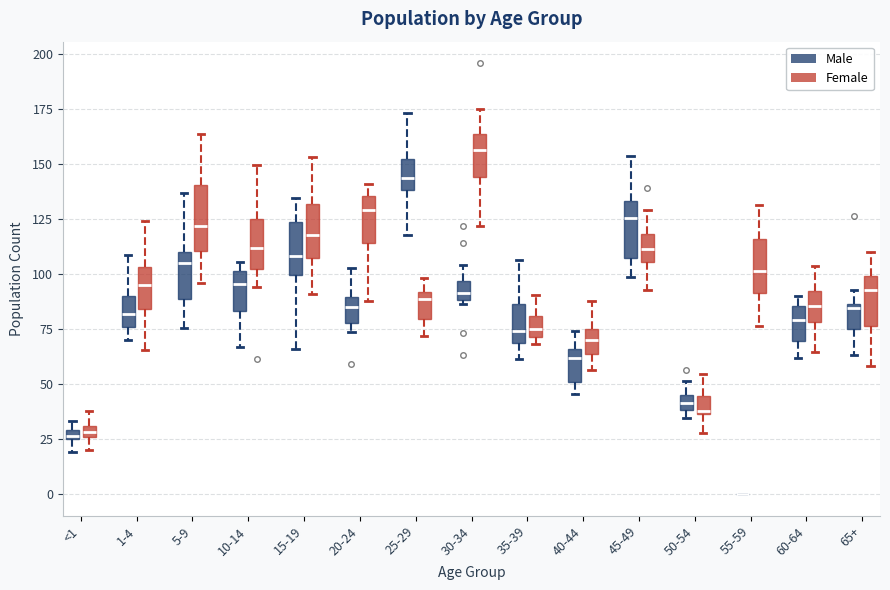

Where is the lower edge of the box for 20-24 (Male) on the y-axis? The values are not printed on the chart, so give them approximately, as read against the axis.

80